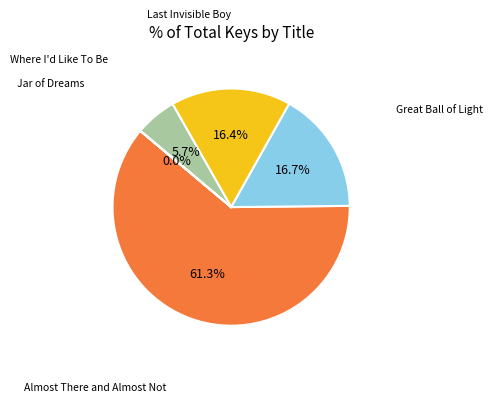

Which slice is the largest?

Almost There and Almost Not